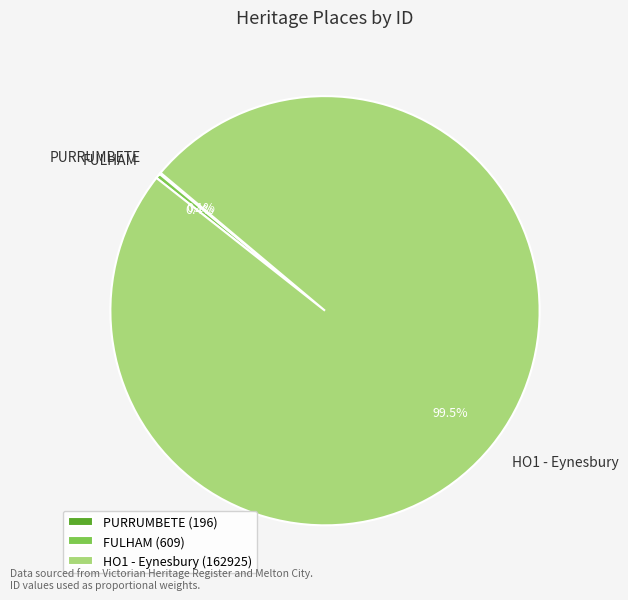

Which slice is the largest?

HO1 - Eynesbury